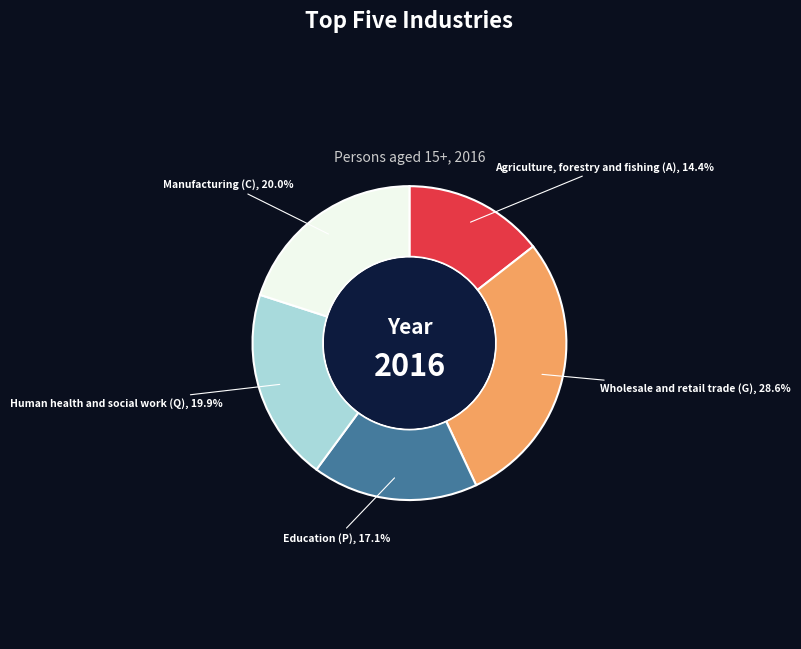

What portion of the pie excludes Education (P)?

82.9%